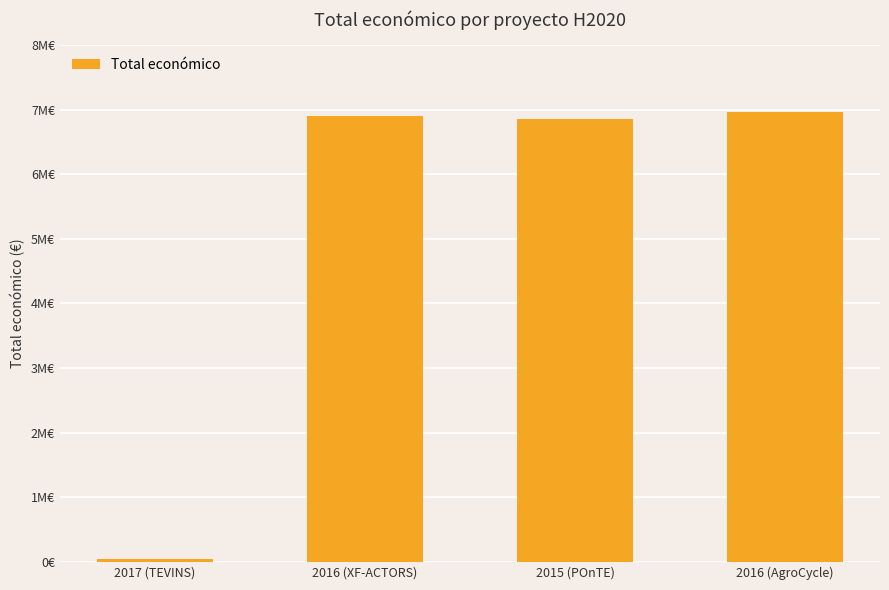

Rank the categories by value from lowest to highest.

2017 (TEVINS), 2015 (POnTE), 2016 (XF-ACTORS), 2016 (AgroCycle)